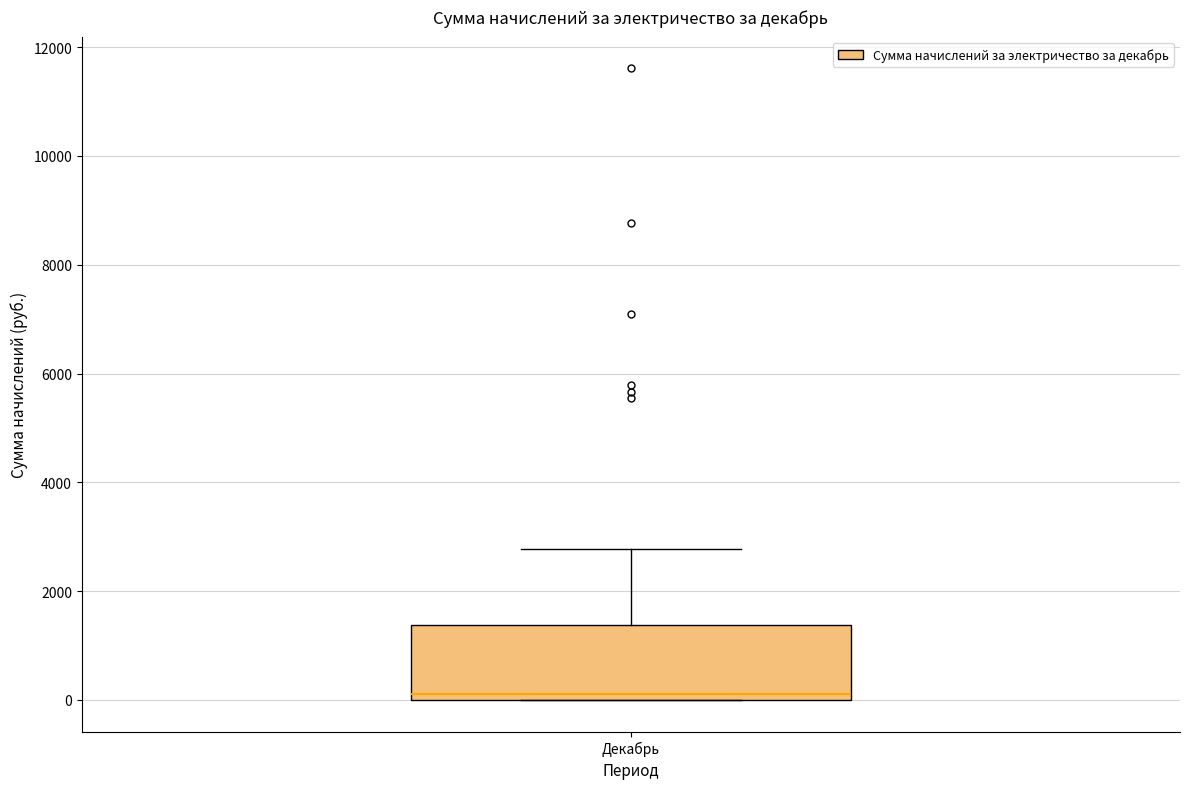

Where is the upper edge of the box for Декабрь on the y-axis? The values are not printed on the chart, so give them approximately, as read against the axis.

1400